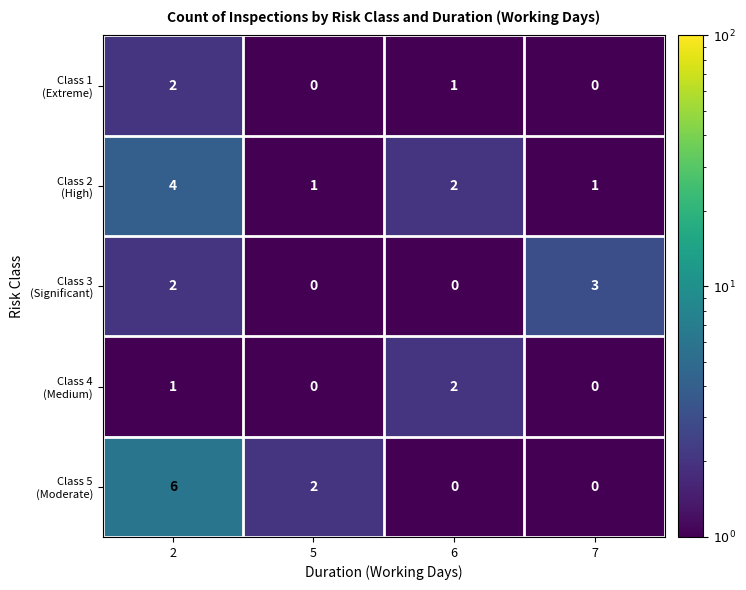

What is the total value across all series at 7?

4